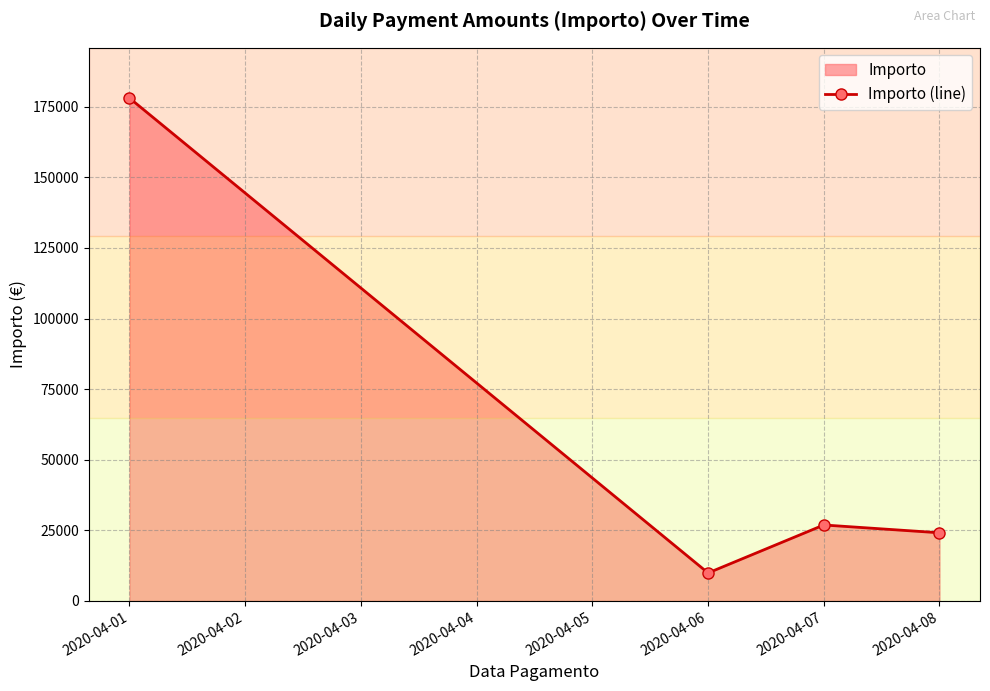

At which label does the data first exceed 26891?

2020-04-01